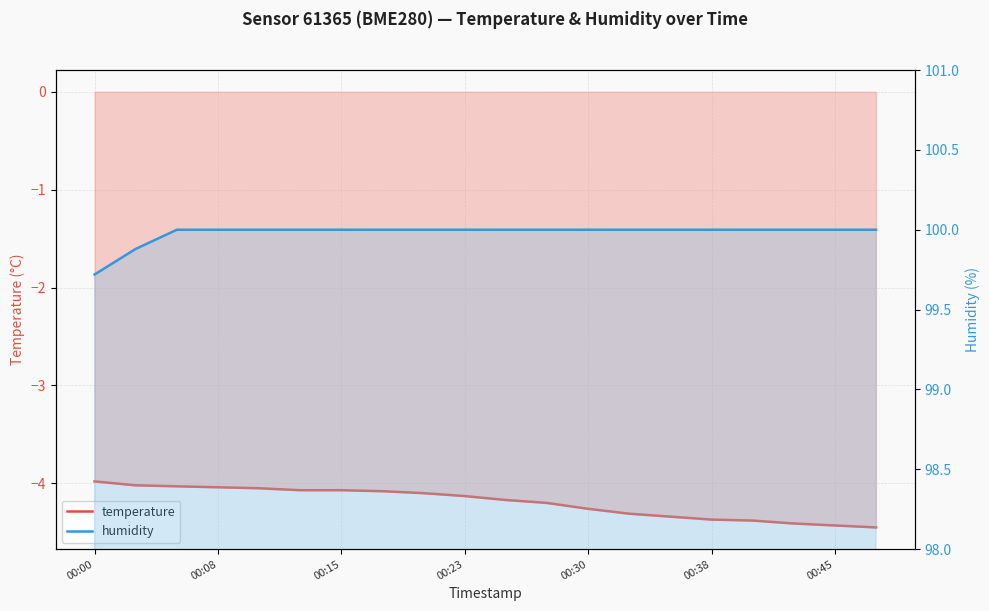

Which category has the lowest value in the temperature series?

19